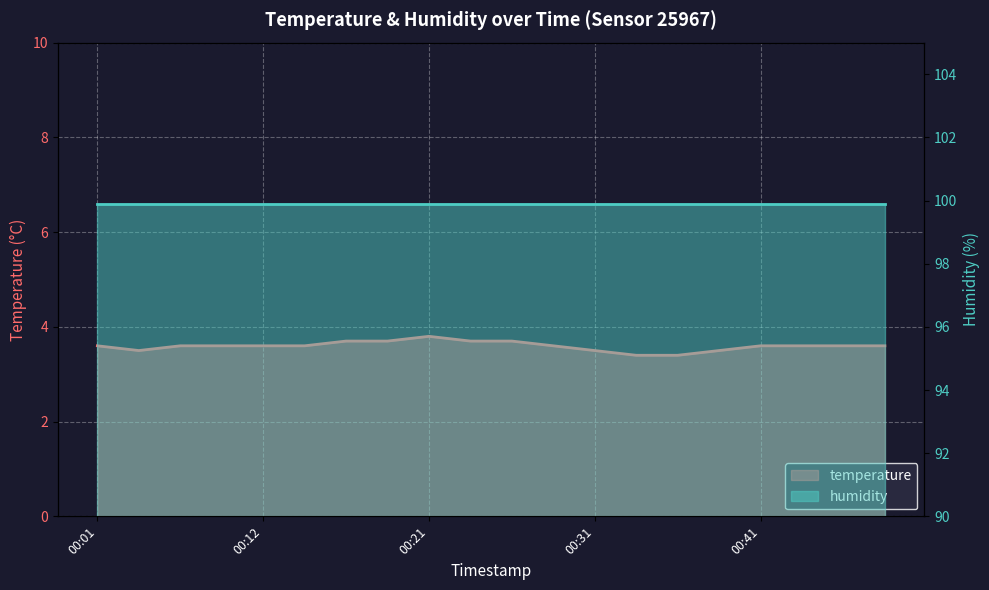

Reading right to left, transcribe all the data shown in this chart.

00:48=3.6	00:46=3.6	00:43=3.6	00:41=3.6	00:39=3.5	00:36=3.4	00:34=3.4	00:31=3.5	00:29=3.6	00:26=3.7	00:24=3.7	00:21=3.8	00:19=3.7	00:16=3.7	00:14=3.6	00:12=3.6	00:09=3.6	00:07=3.6	00:04=3.5	00:01=3.6